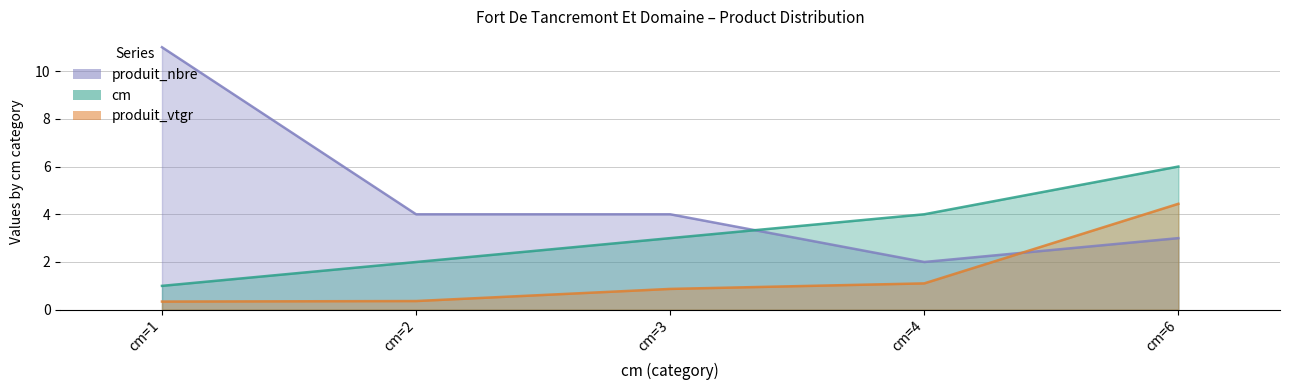

Which has a higher value, cm=3 or cm=4?

cm=4